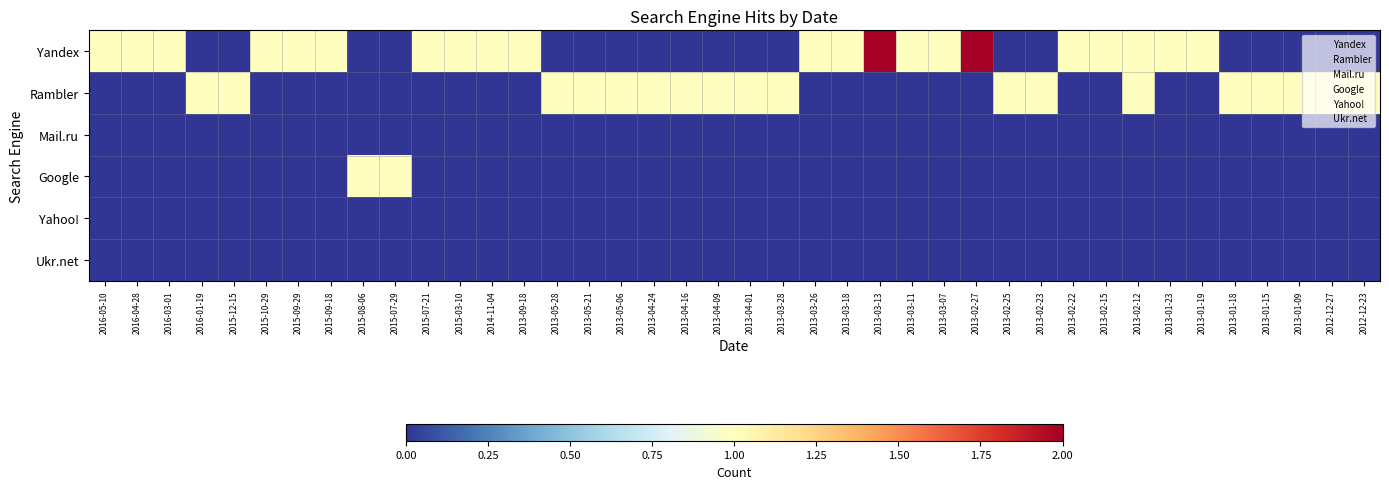

Which has a higher value, 2014-11-04 or 2013-03-07?

2014-11-04